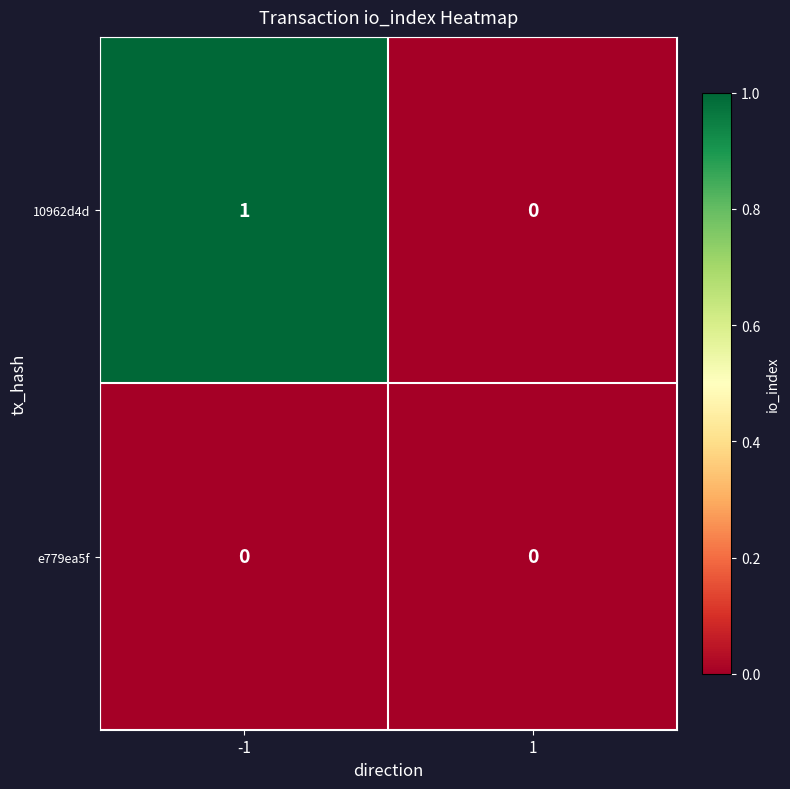

The e779ea5f series shows 0 at 1. True or false?

True